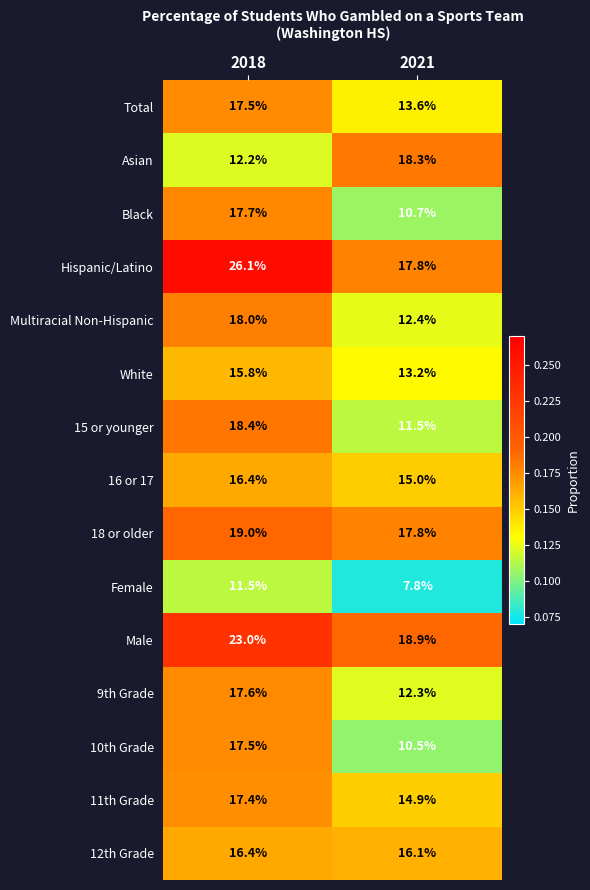

Reading left to right, what are all the values shown in this chart?

Total: 17.5	13.6
Asian: 12.2	18.3
Black: 17.7	10.7
Hispanic/Latino: 26.1	17.8
Multiracial Non-Hispanic: 18.0	12.4
White: 15.8	13.2
15 or younger: 18.4	11.5
16 or 17: 16.4	15.0
18 or older: 19.0	17.8
Female: 11.5	7.8
Male: 23.0	18.9
9th Grade: 17.6	12.3
10th Grade: 17.5	10.5
11th Grade: 17.4	14.9
12th Grade: 16.4	16.1